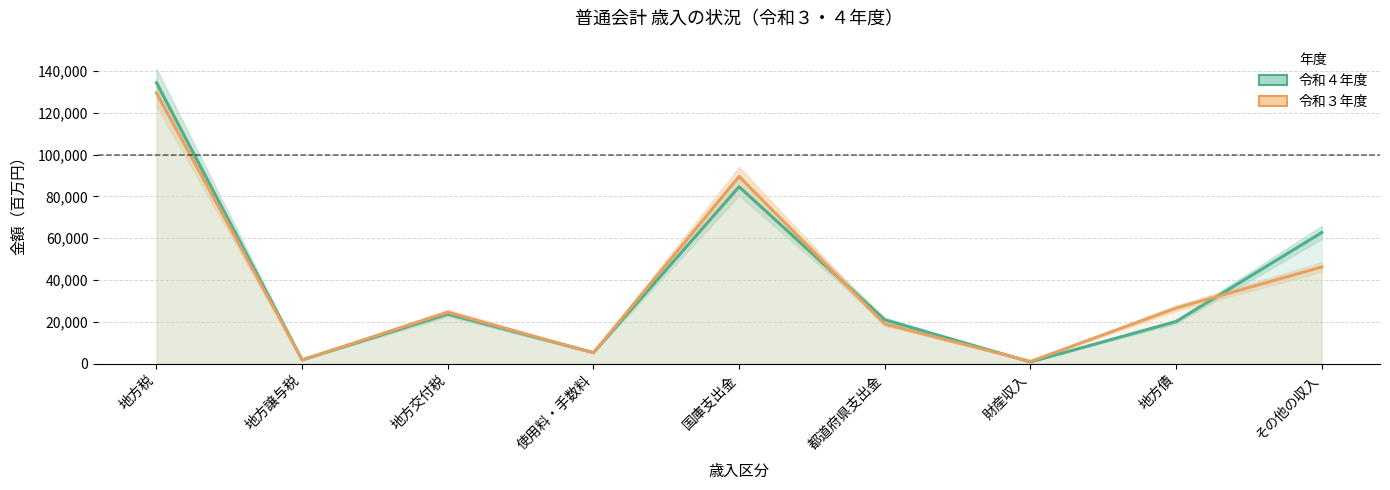

Which has a higher value, 地方譲与税 or 地方税?

地方税